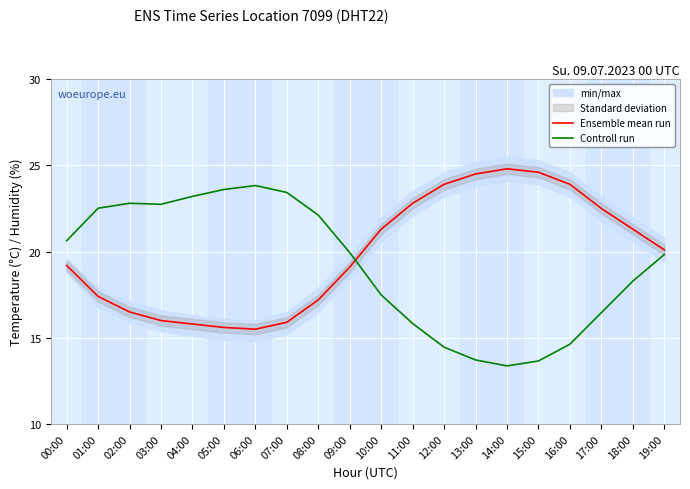

True or false: Ensemble mean run and Controll run intersect in this chart.

True